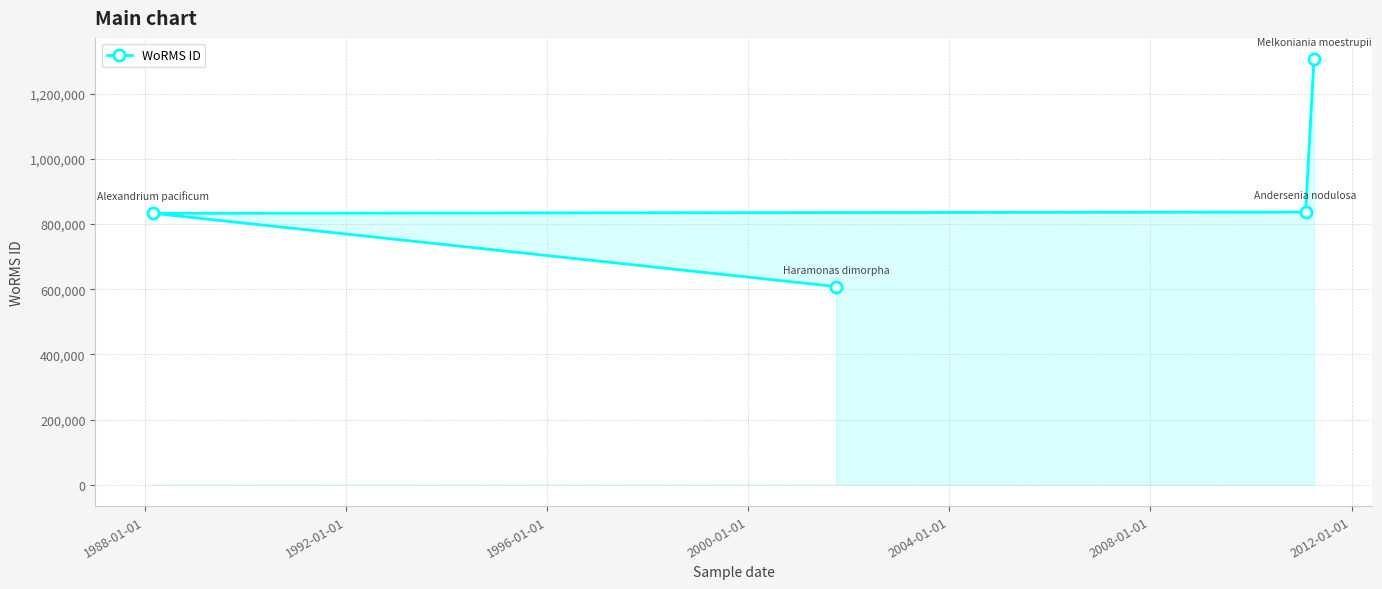

What is the difference between the maximum and minimum values?

697695